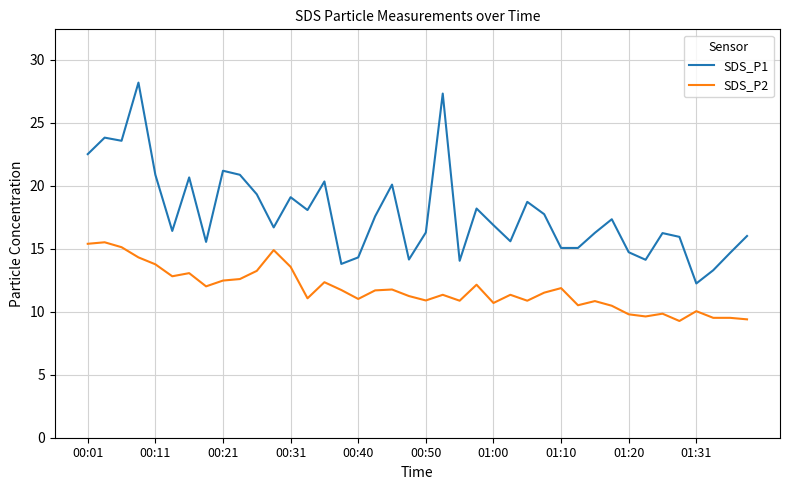

How many lines are shown in the chart?

2